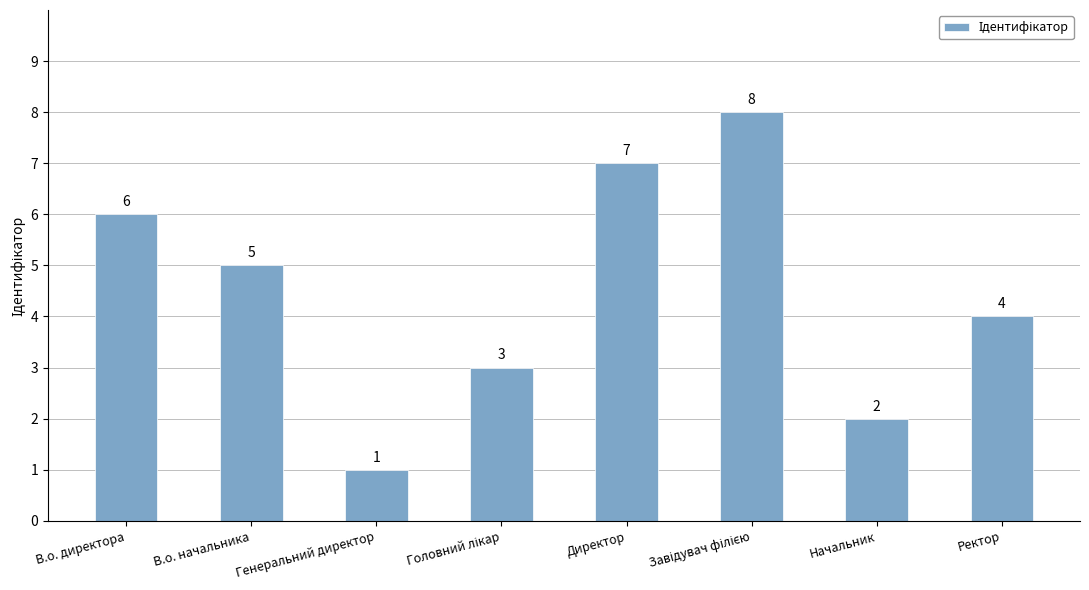

Approximately how many times larger is the value at Начальник compared to Ректор?

0.5